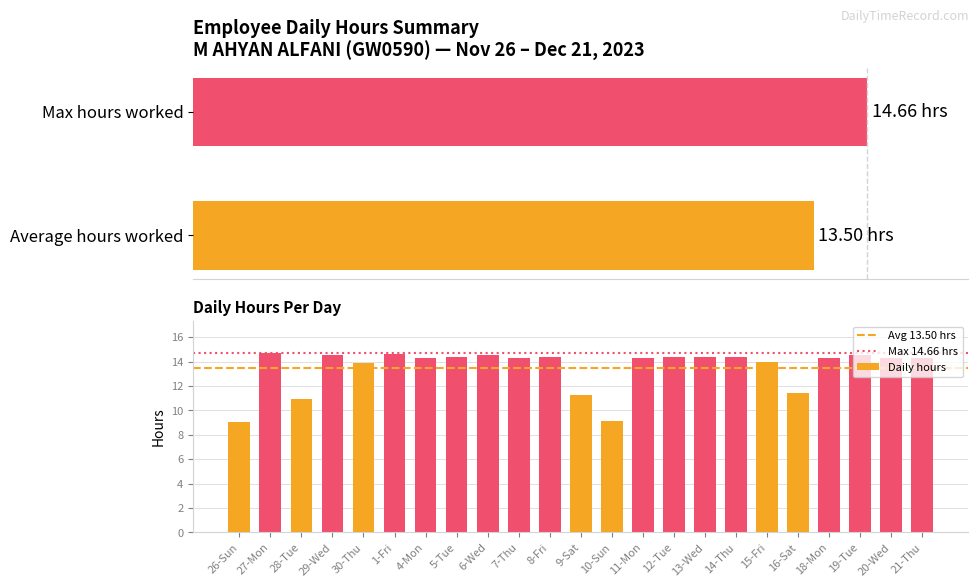

Which category has the lowest value across all series?

26-Sun